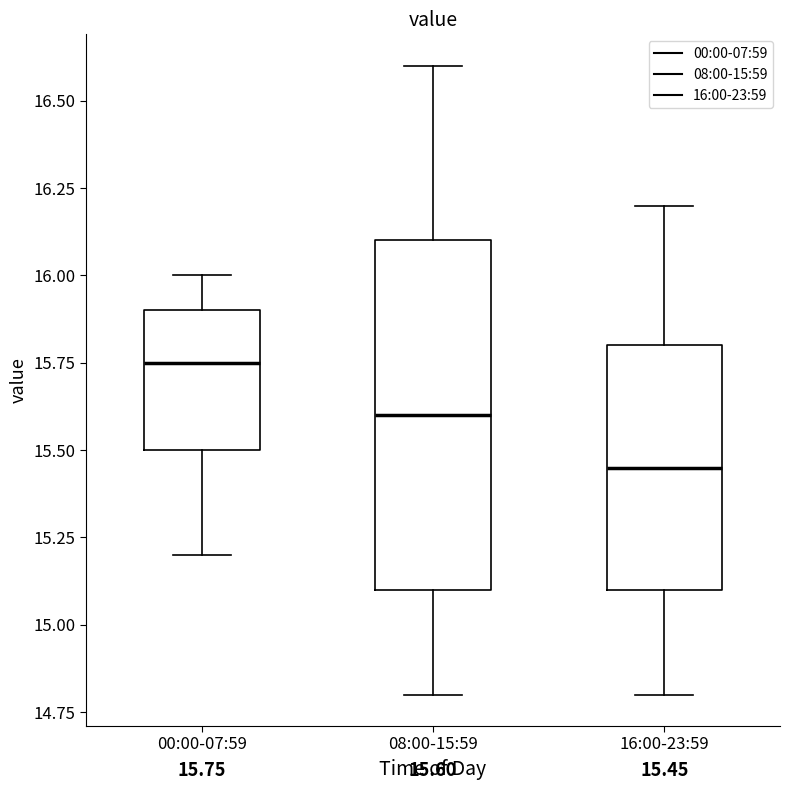

Comparing the boxes themselves (not the whiskers), which one is the tallest?

08:00-15:59